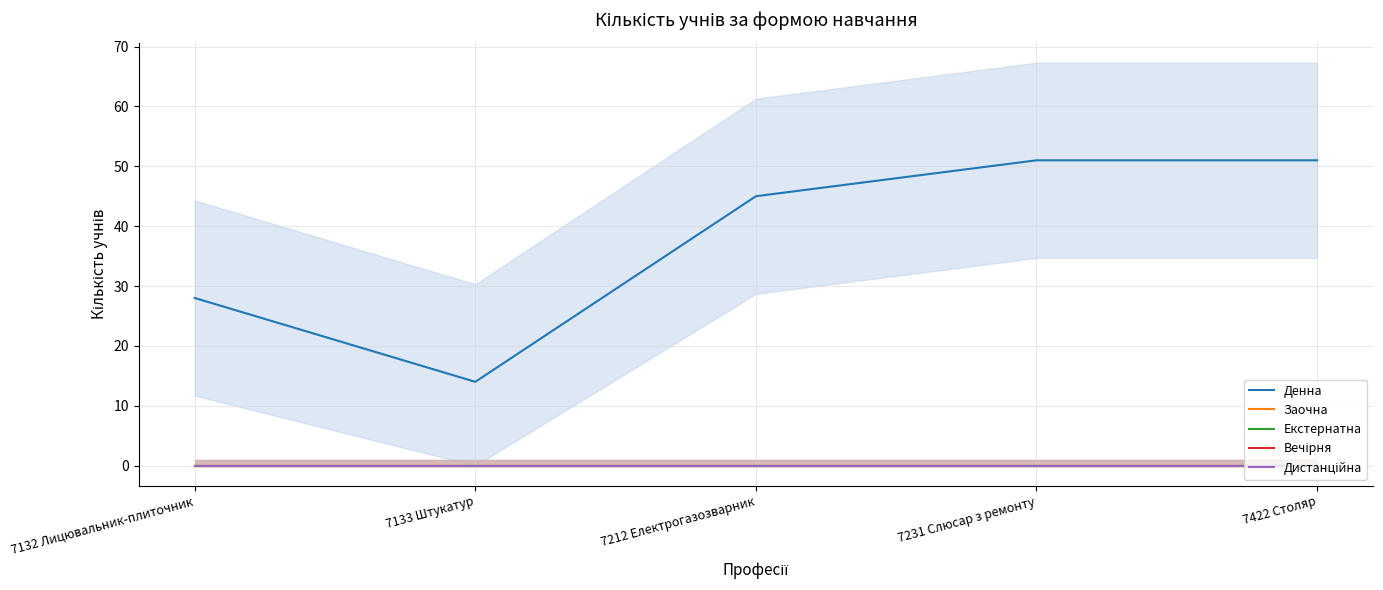

Where is Дистанційна nearest to the value 0?

7132 Лицювальник-плиточник